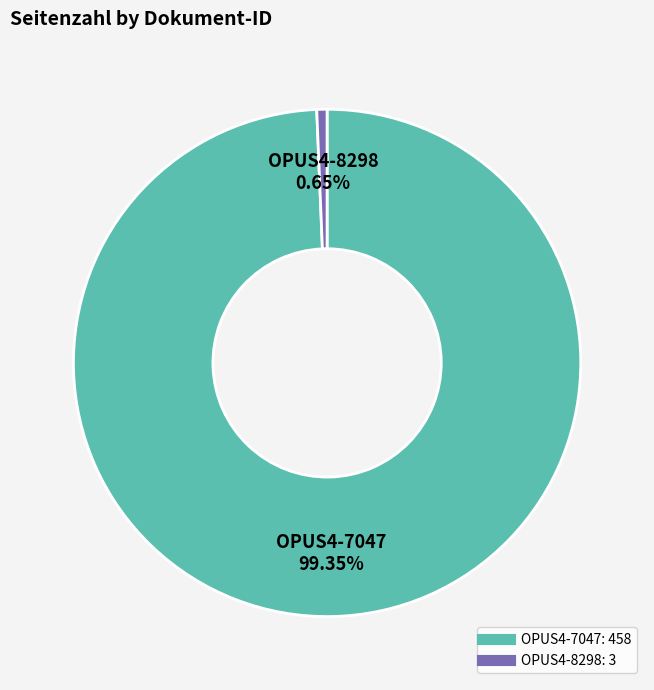

Which slice is the largest?

OPUS4-7047